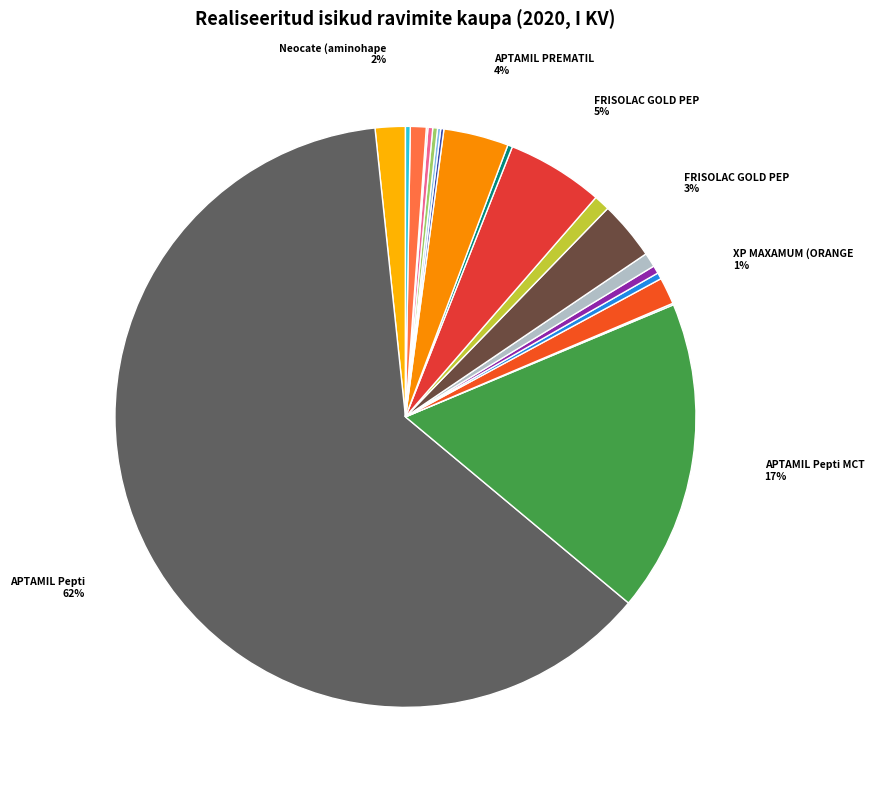

How many segments does this pie chart have?

20